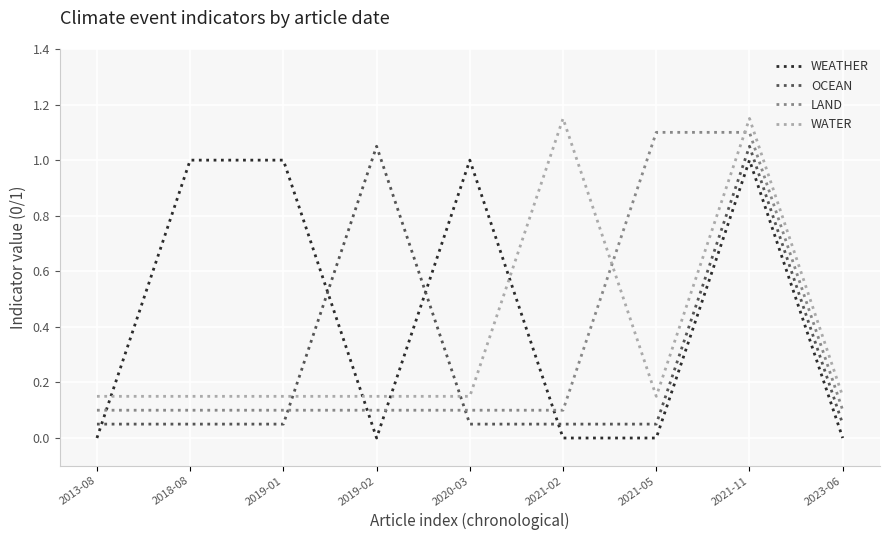

After their last crossing, which series has the higher values: LAND or OCEAN?

LAND